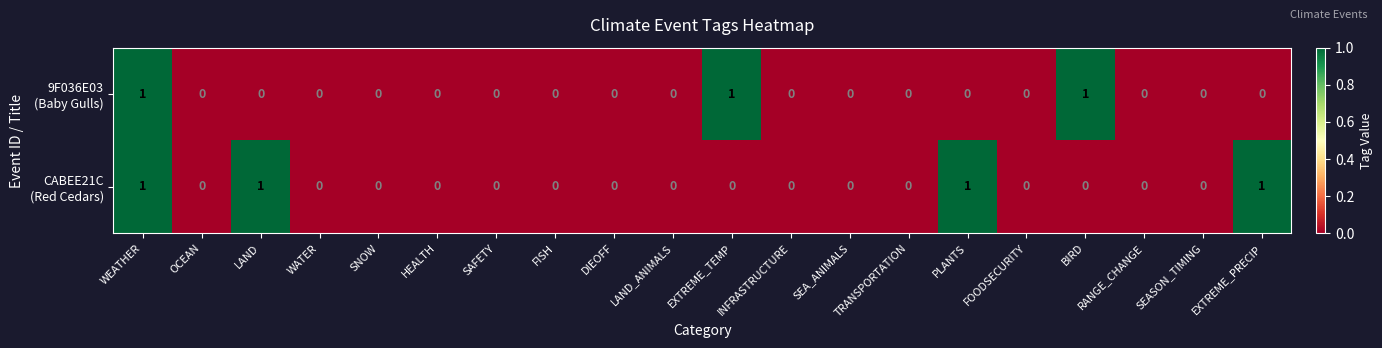

At which category is the sum across all series the highest?

WEATHER